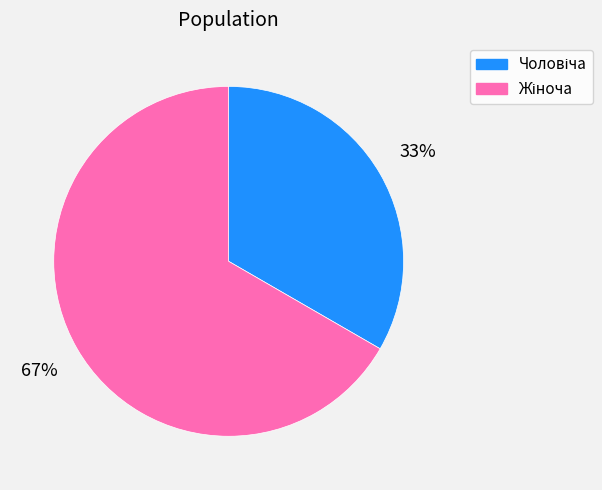

Is there a majority slice in this chart?

Yes